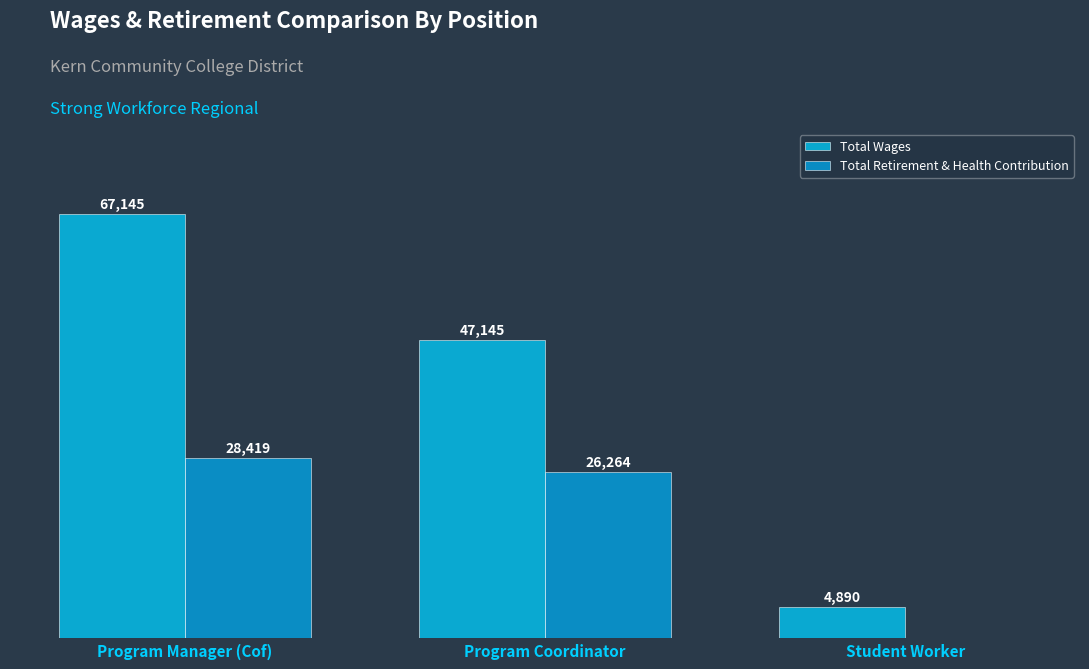

At which label does Total Retirement & Health Contribution first exceed 26264?

Program Manager (Cof)